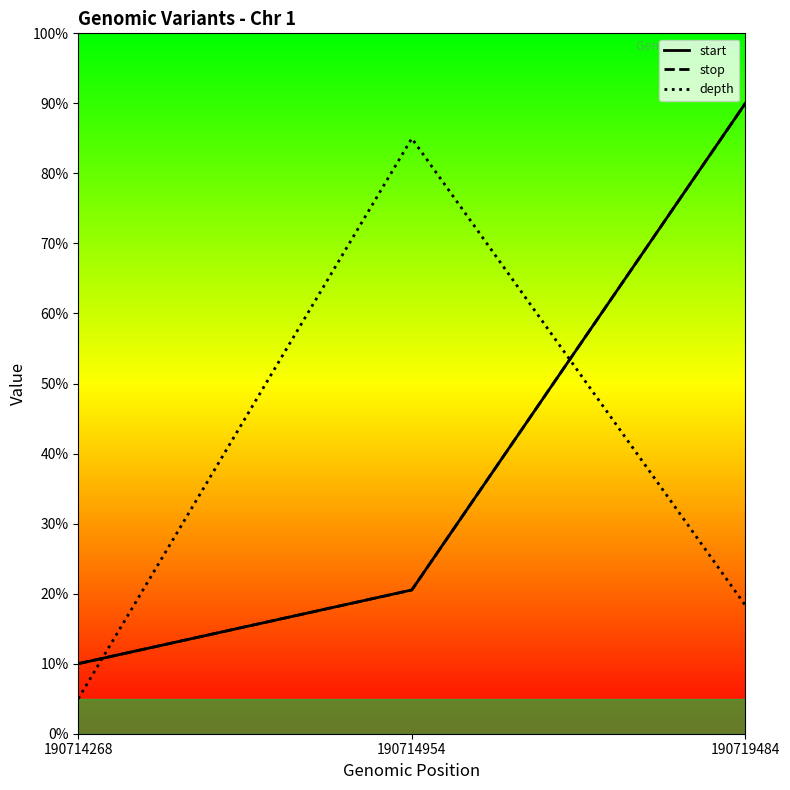

At how many categories does at least one series exceed 68?

2